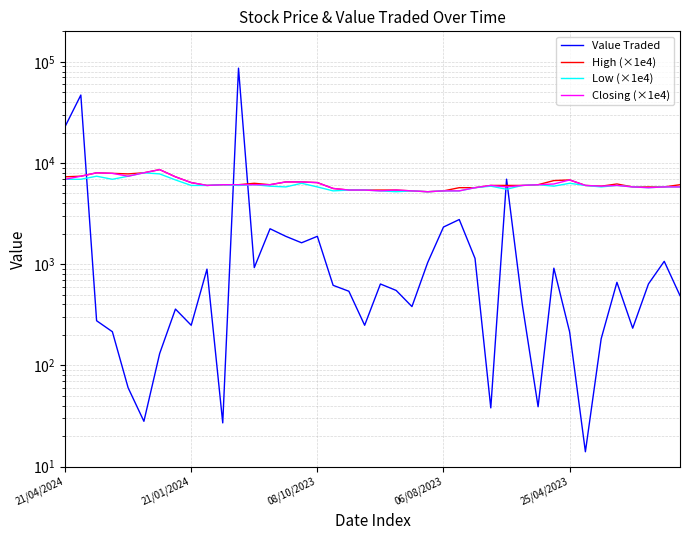

Rank the series at 21/04/2024 from lowest to highest value.

Low (×1e4), Closing (×1e4), High (×1e4), Value Traded